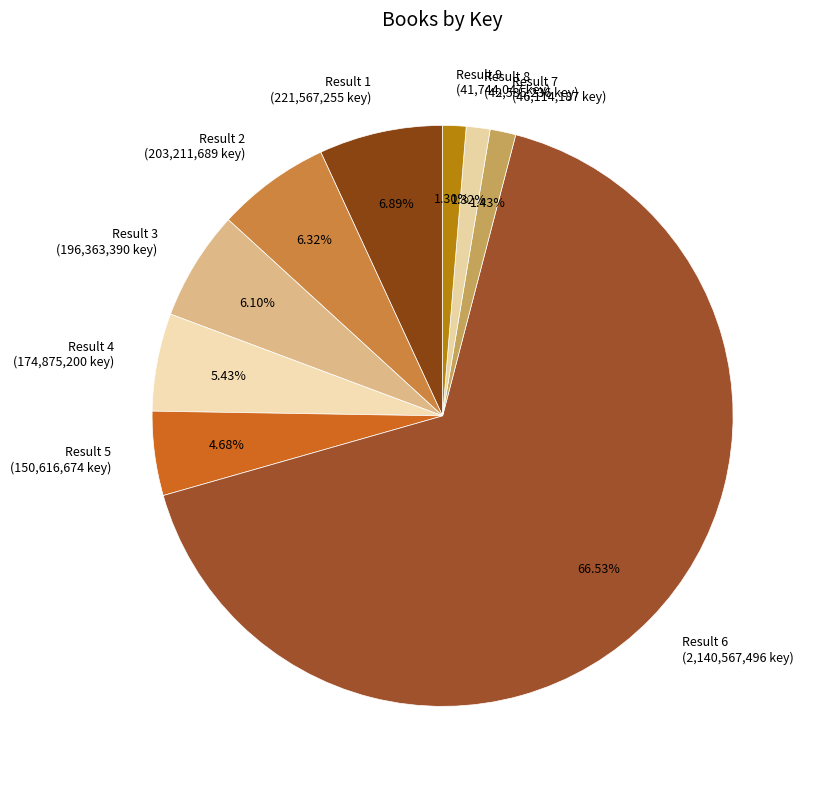

Is Result 7 (46,114,187 key) the majority of the pie?

No